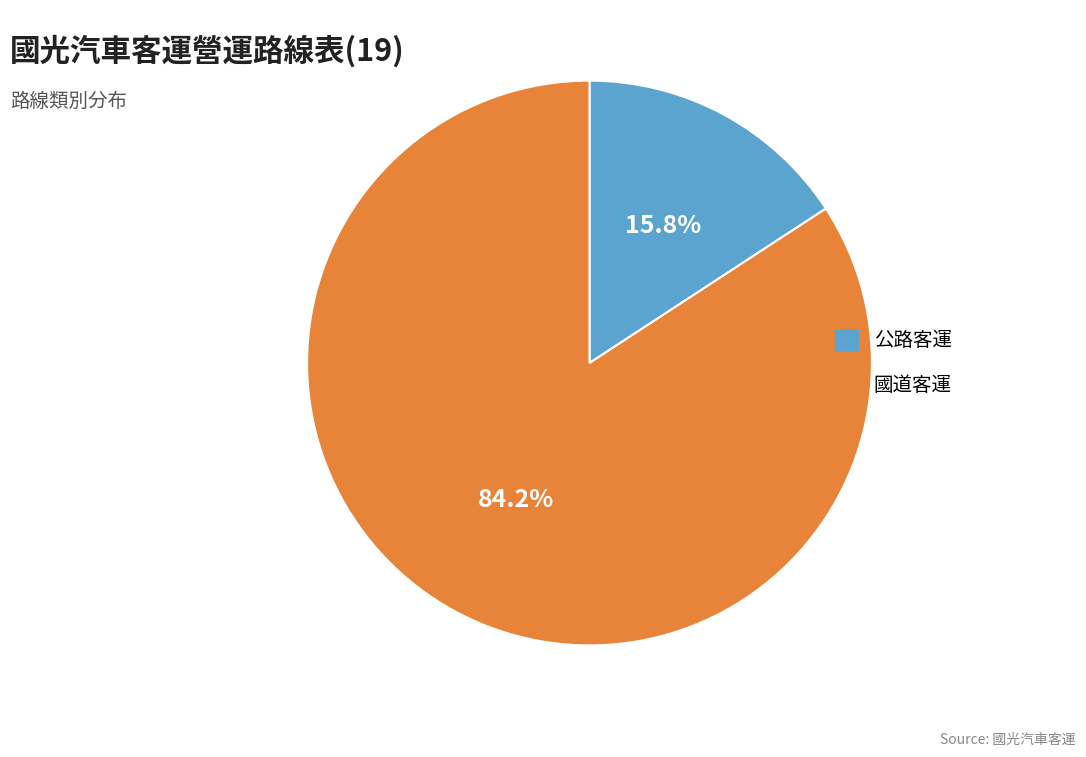

What is the total percentage of 公路客運 and 國道客運?

100.0%